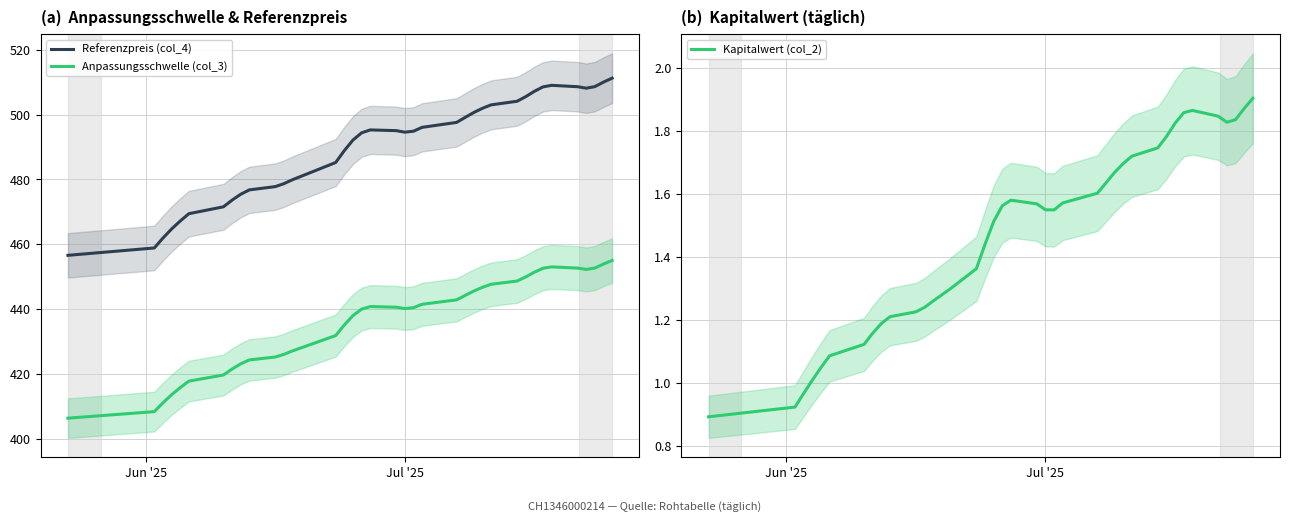

What is the lowest value of the Anpassungsschwelle (col_3) series?

406.4